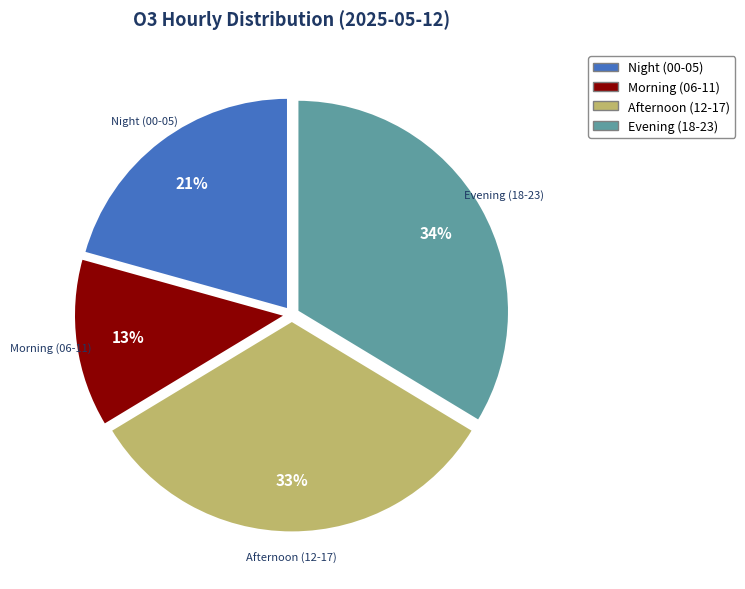

To the nearest percent, what is the average slice percentage?

25%